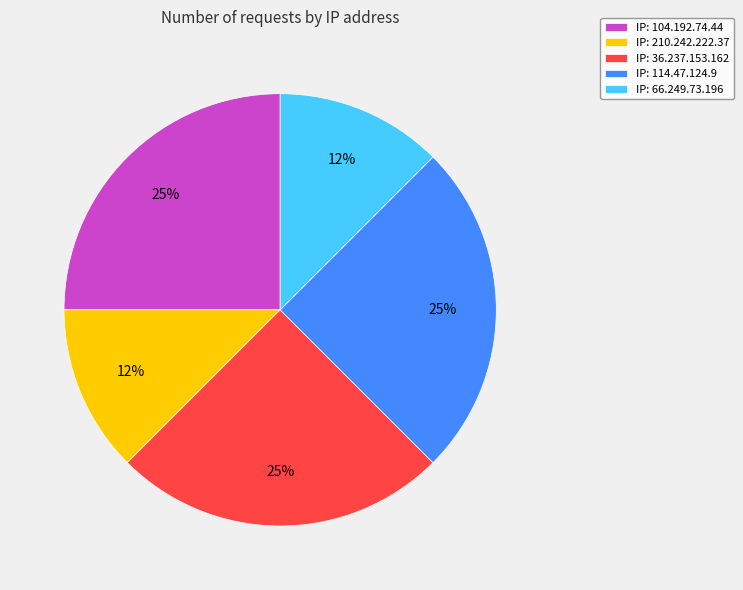

Do IP: 104.192.74.44 and IP: 210.242.222.37 together represent more than half of the pie?

No